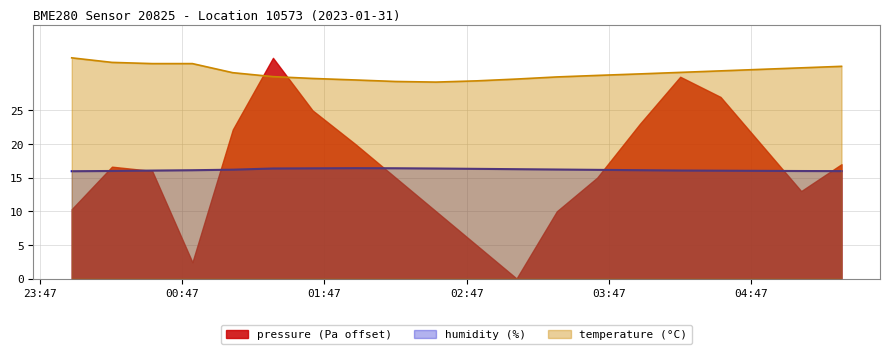

Which series has the largest total across all categories?

temperature (°C)